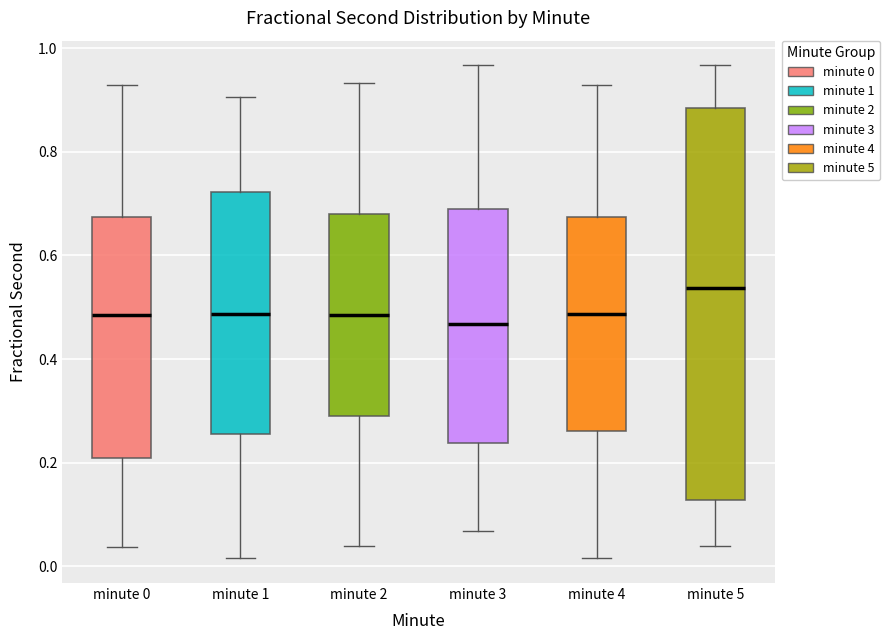

Reading left to right, read every box against the y-axis: the position of its median line, the range the box covers, and the ends of its whiskers. The values are not printed on the chart, so give them approximately, as read against the axis.

minute 0: median 0.48, box 0.20 to 0.68, whiskers 0.04 to 0.92
minute 1: median 0.48, box 0.26 to 0.72, whiskers 0.02 to 0.90
minute 2: median 0.48, box 0.28 to 0.68, whiskers 0.04 to 0.94
minute 3: median 0.46, box 0.24 to 0.70, whiskers 0.06 to 0.96
minute 4: median 0.48, box 0.26 to 0.68, whiskers 0.02 to 0.92
minute 5: median 0.54, box 0.12 to 0.88, whiskers 0.04 to 0.96